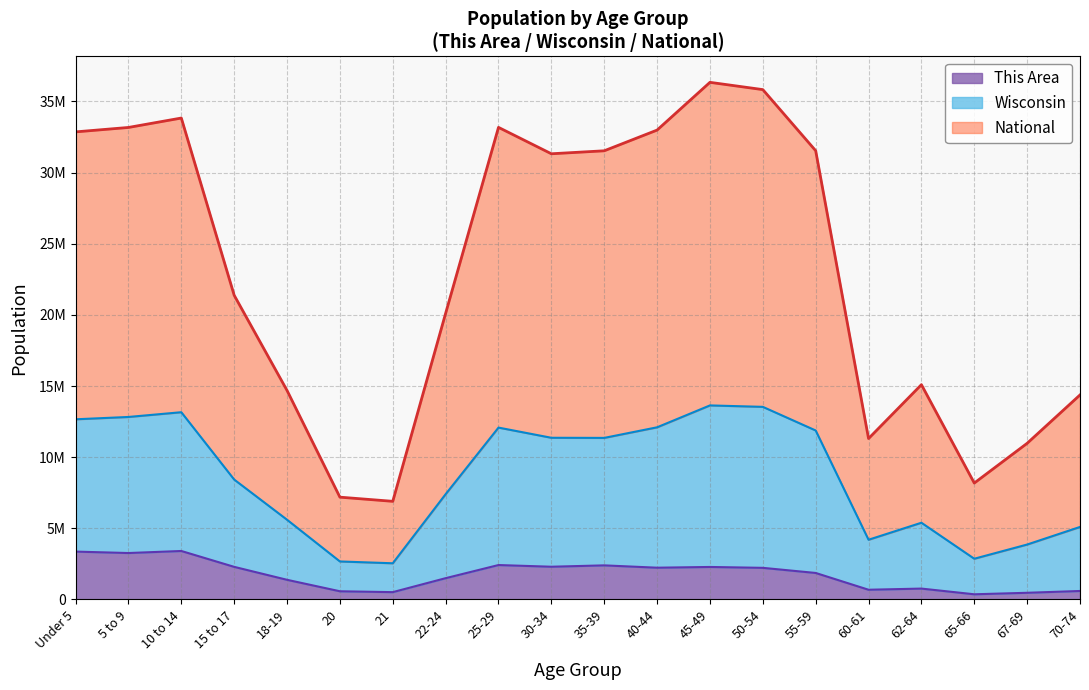

What is the spread (max minus min) of values at 70-74?

13778792.3